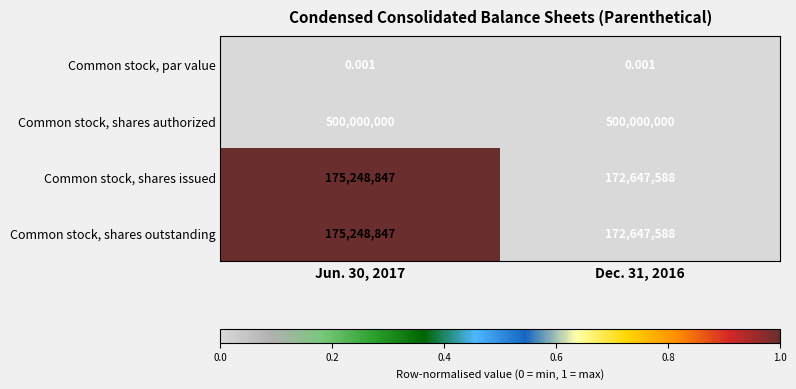

Which series has the largest total across all categories?

Common stock, shares authorized